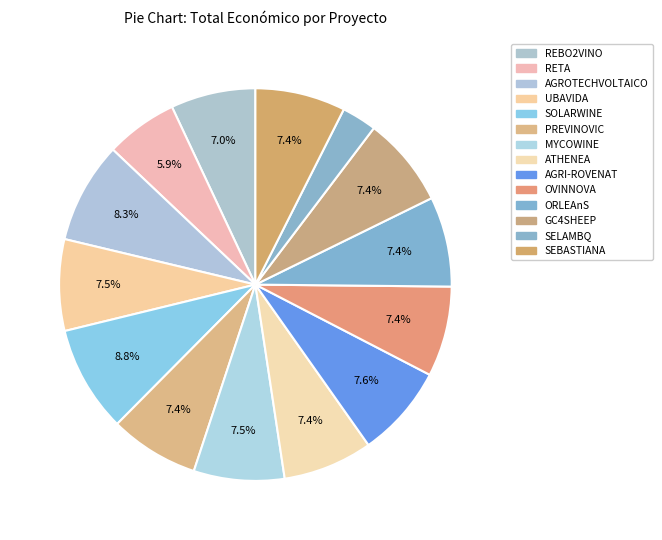

Is RETA the majority of the pie?

No